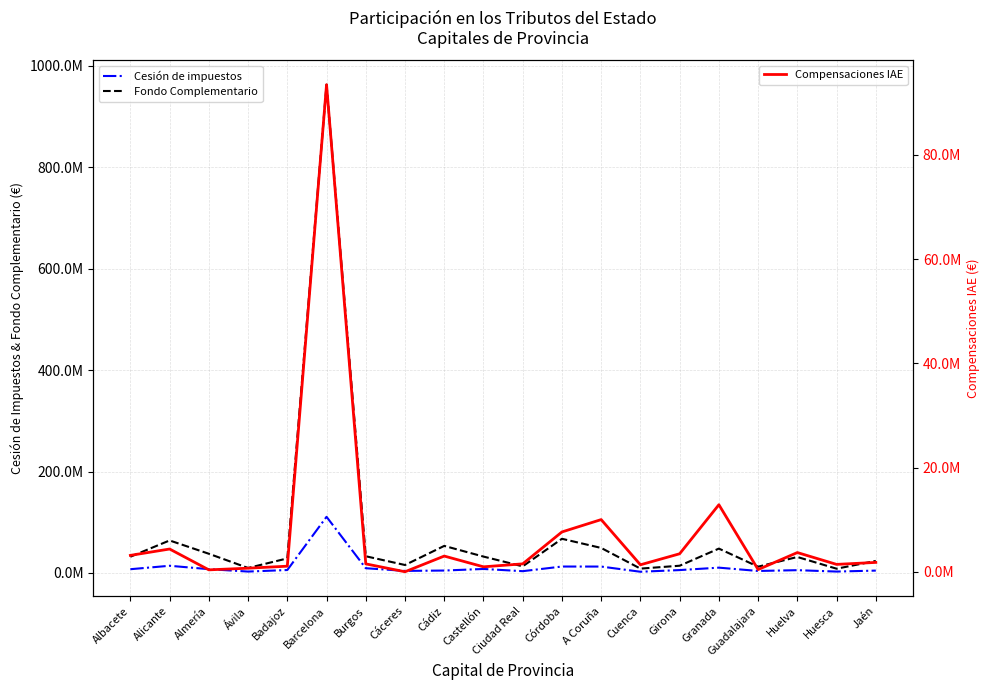

Is this an area chart (filled region under the line)?

No